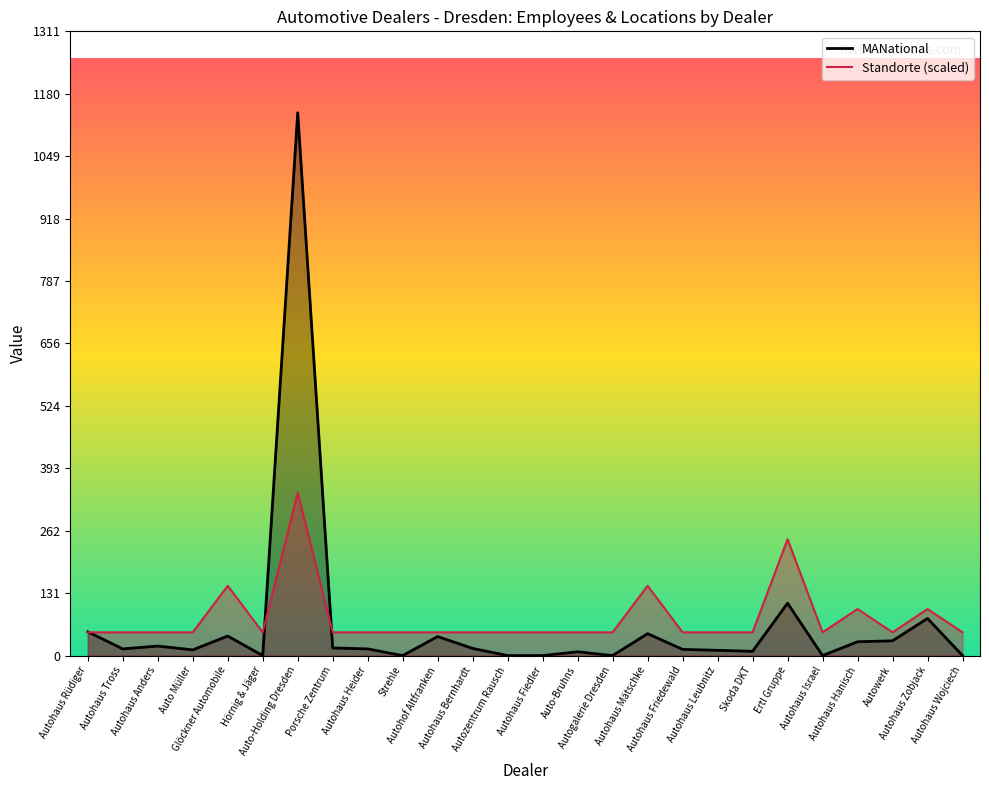

Between Autohof Altfranken and Autohaus Fiedler, which is larger?

Autohof Altfranken